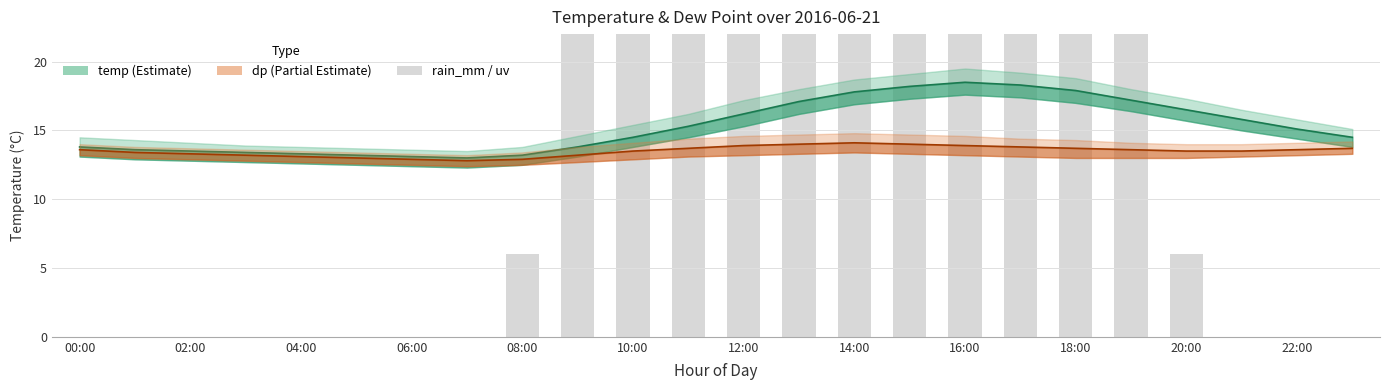

Which has a higher value, 23 or 18?

18